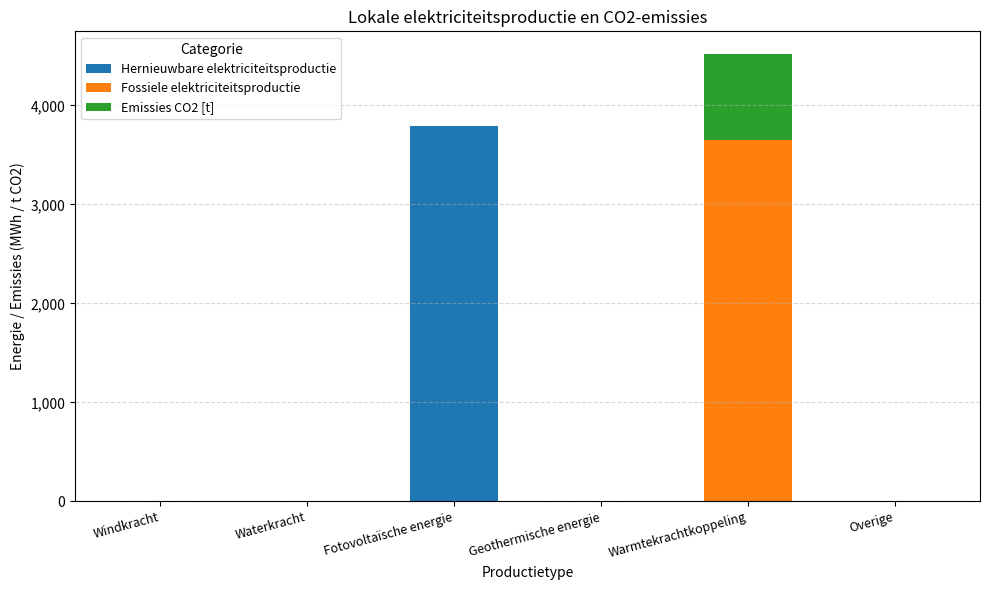

What are all the series names shown in the legend?

Hernieuwbare elektriciteitsproductie, Fossiele elektriciteitsproductie, Emissies CO2 [t]